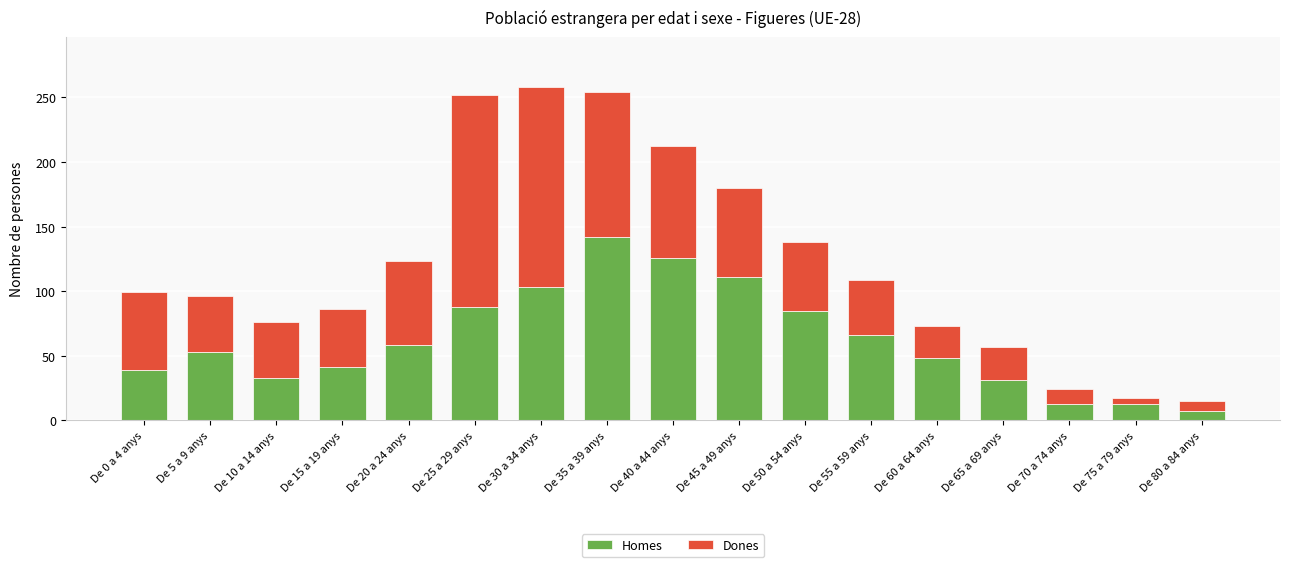

The Homes series shows 216 at De 35 a 39 anys. True or false?

False